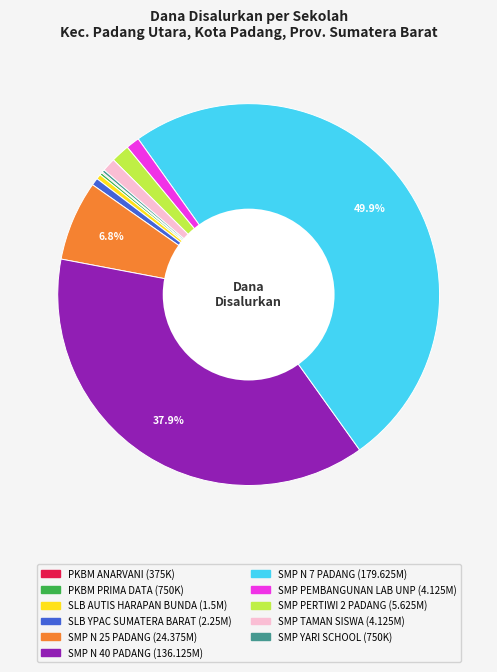

Count the number of slices in the pie.

11